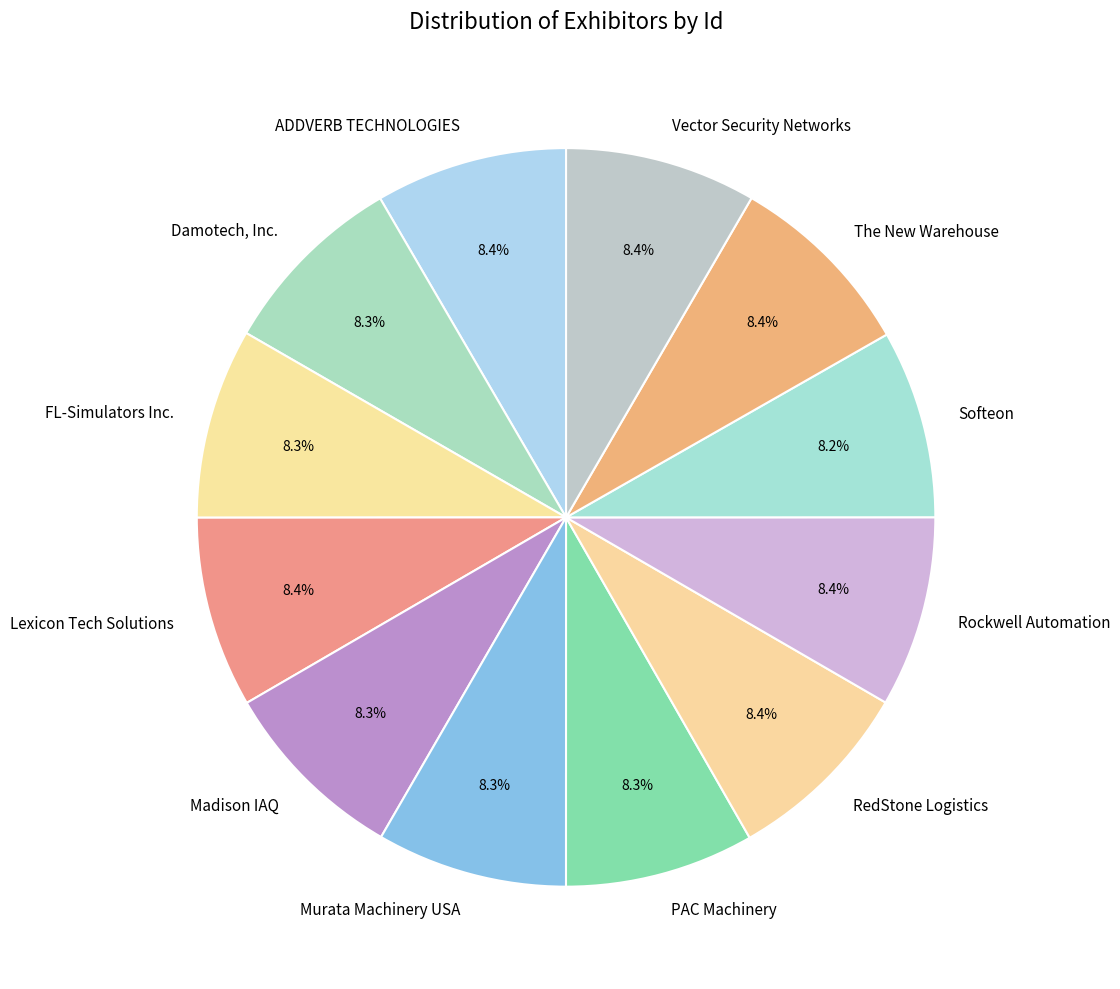

Combined, do Vector Security Networks and ADDVERB TECHNOLOGIES account for over 50%?

No